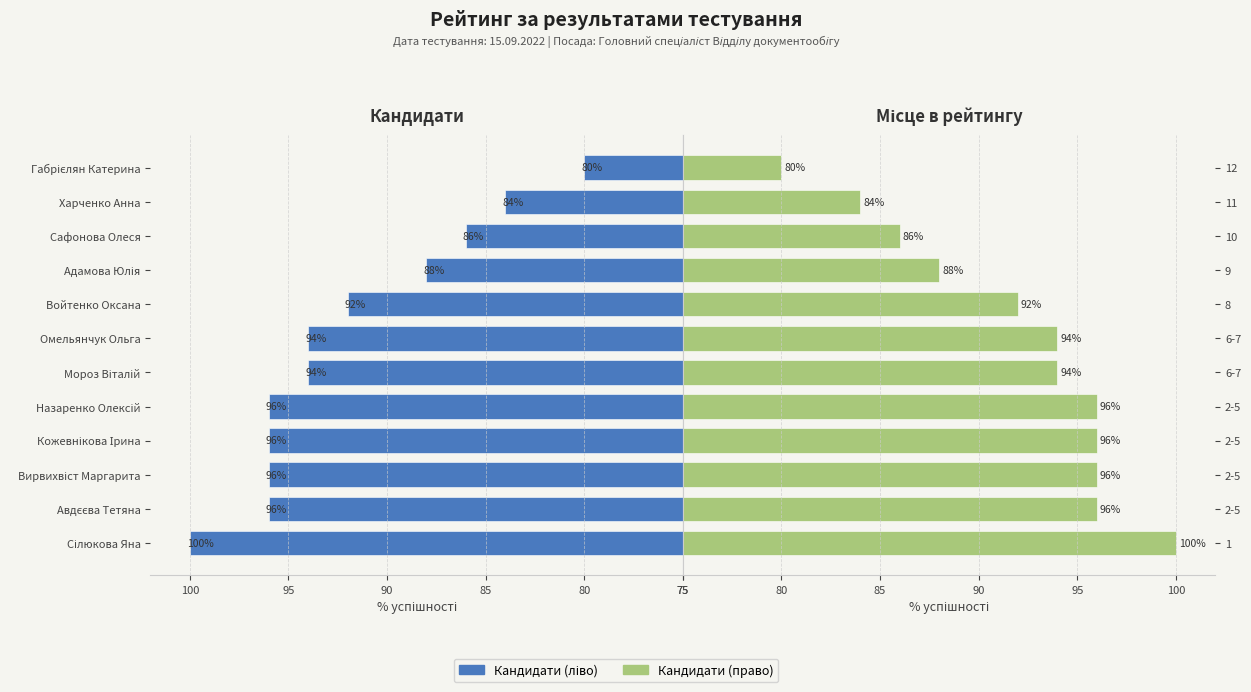

Between Авдєєва Тетяна and Мороз Віталій, which is larger?

Авдєєва Тетяна